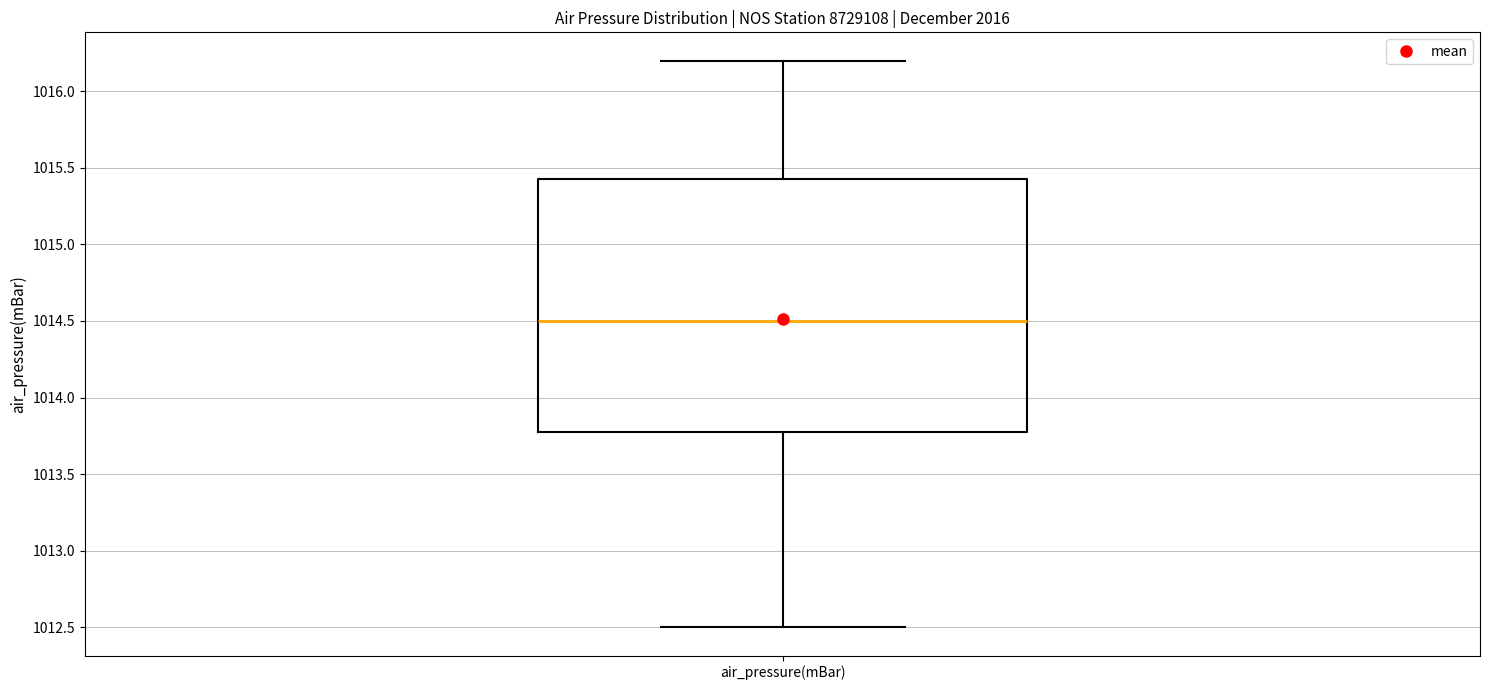

Transcribe this box plot: give where the median line is, the range the box spans, and where the two whiskers end, as read against the y-axis. The values are not printed on the chart, so give them approximately, as read against the axis.

median 1014.50, box 1013.80 to 1015.45, whiskers 1012.50 to 1016.20